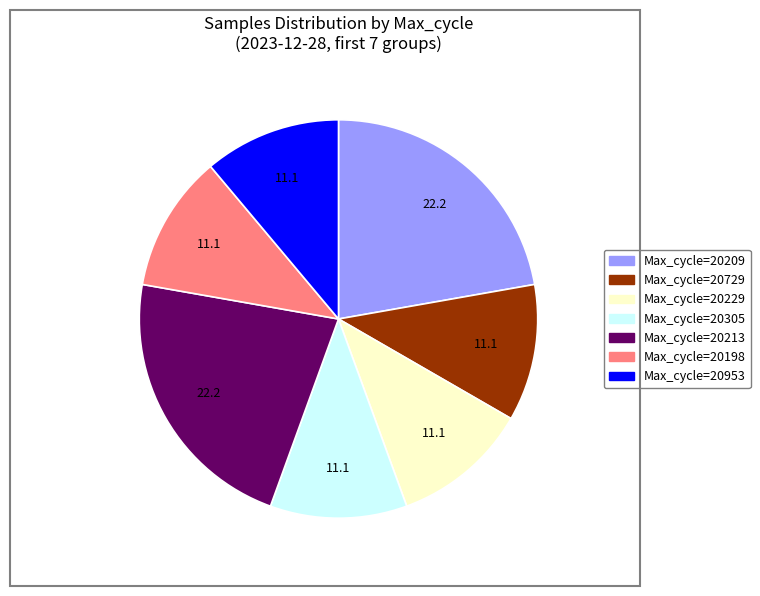

Between Max_cycle=20209 and Max_cycle=20229, which is larger?

Max_cycle=20209